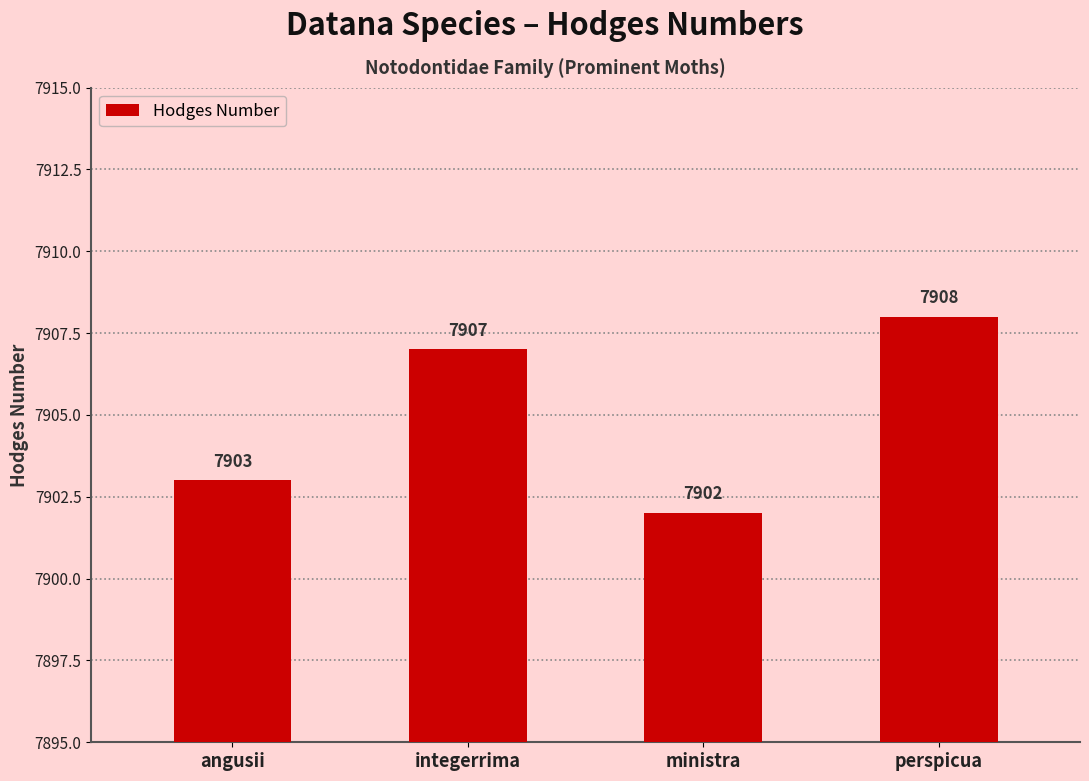

Count the values in the range 7903 to 7908.

3